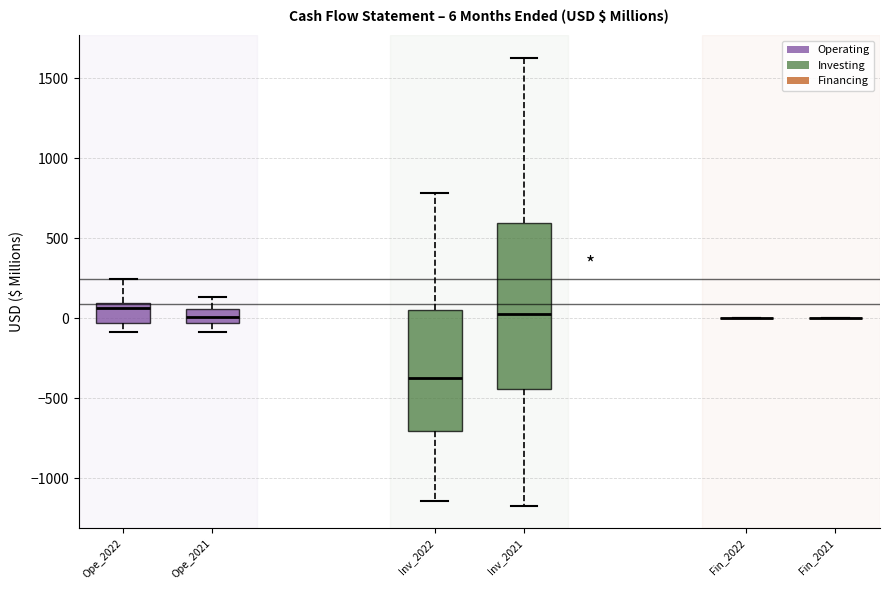

Which box is the tallest, from its lower edge to its upper edge?

Inv_2021